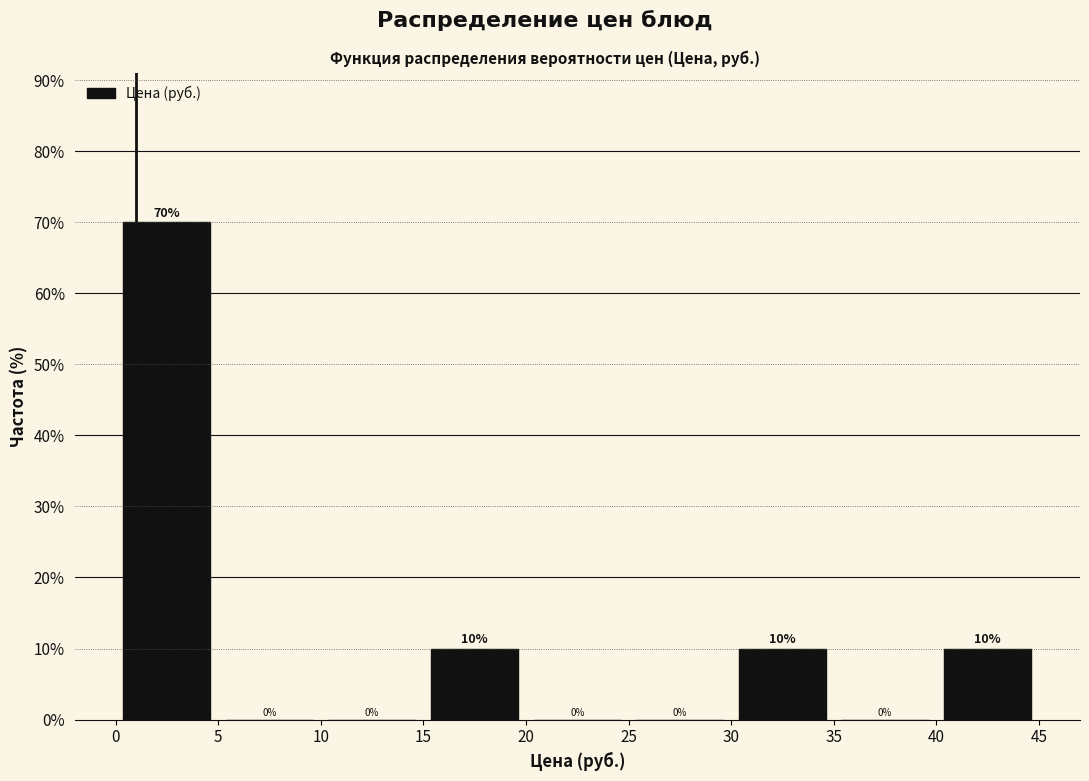

Reading left to right, list every bar in this chart as the range it spans on the x-axis followed by its height.

0 to 5: 70
5 to 10: 0
10 to 15: 0
15 to 20: 10
20 to 25: 0
25 to 30: 0
30 to 35: 10
35 to 40: 0
40 to 45: 10